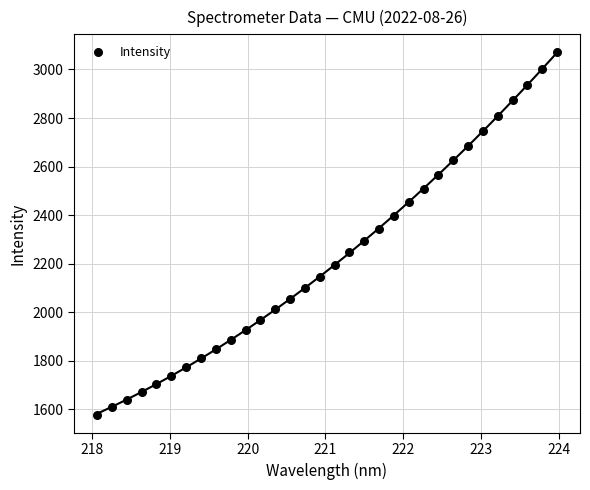

What is the range of Y values (max minus min)?

1491.9